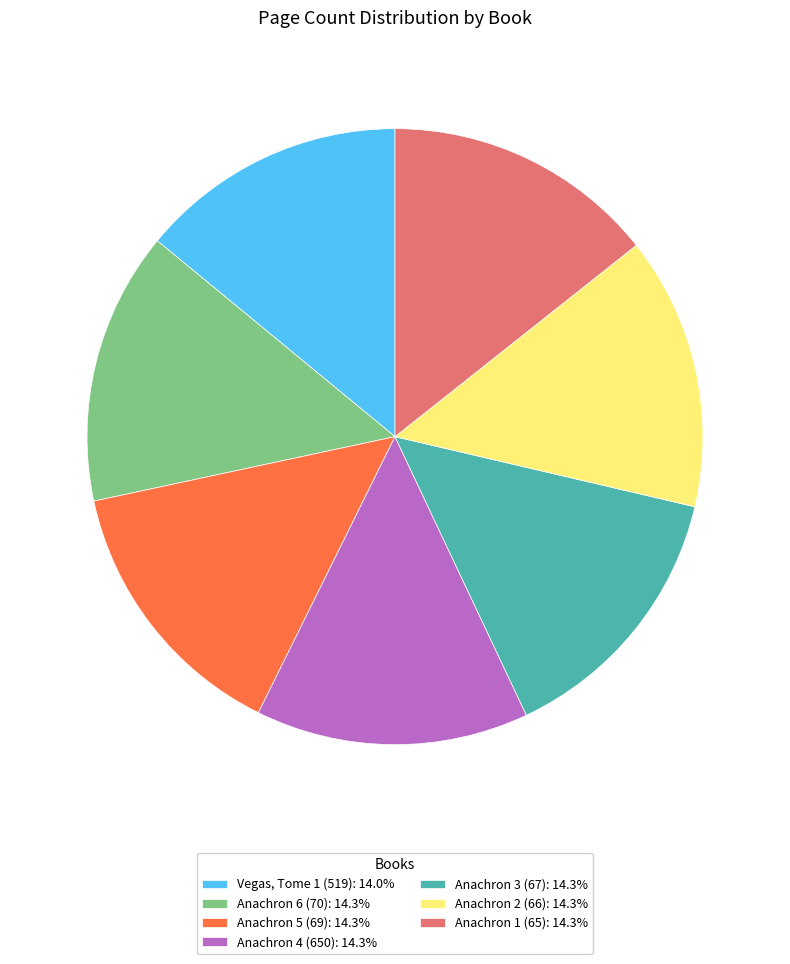

Is Anachron 1 (65): 14.3% the majority of the pie?

No